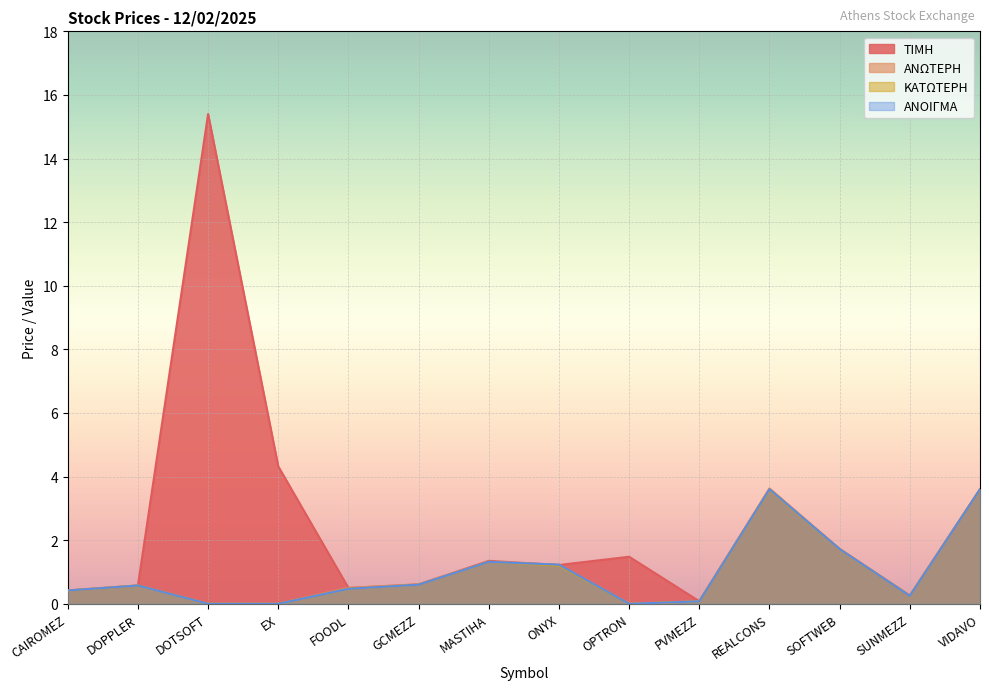

Where is ΑΝΟΙΓΜΑ nearest to the value 1?

ONYX